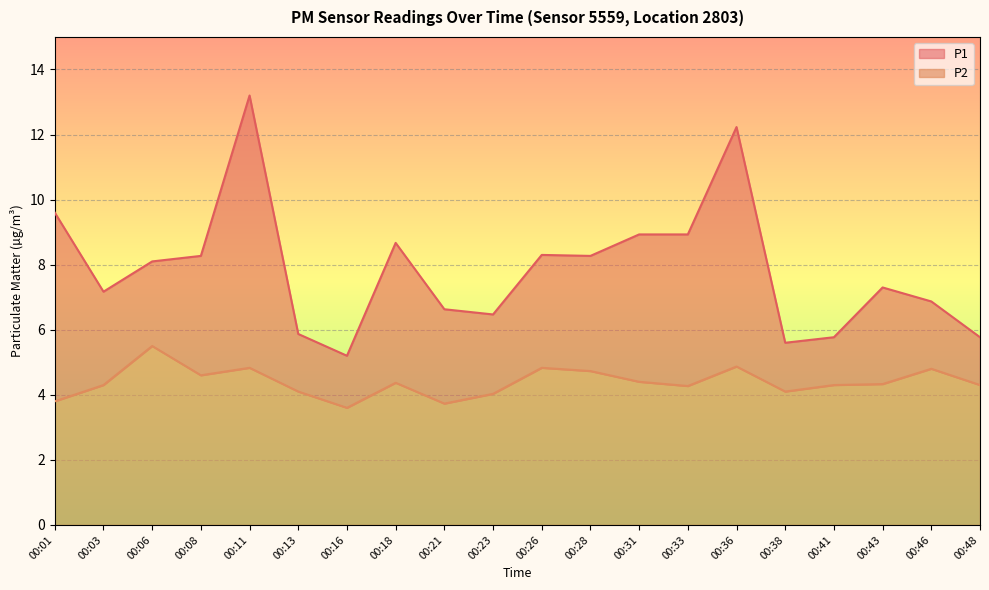

Is the value of P2 at 00:48 greater than the value of P1 at 00:31?

No